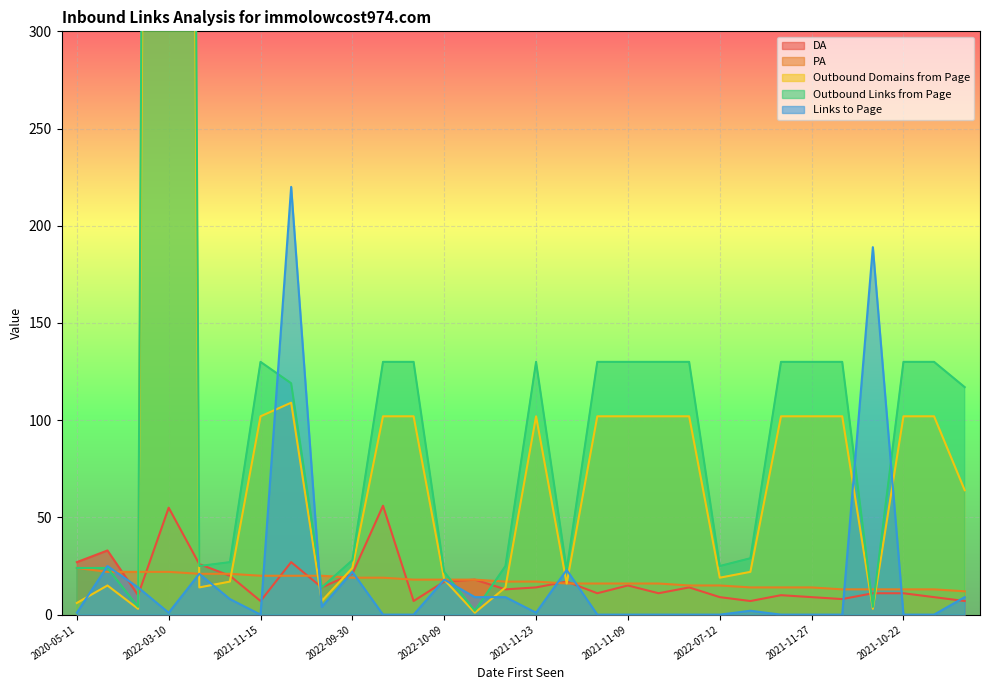

True or false: Outbound Domains from Page and Links to Page cross at least once.

True